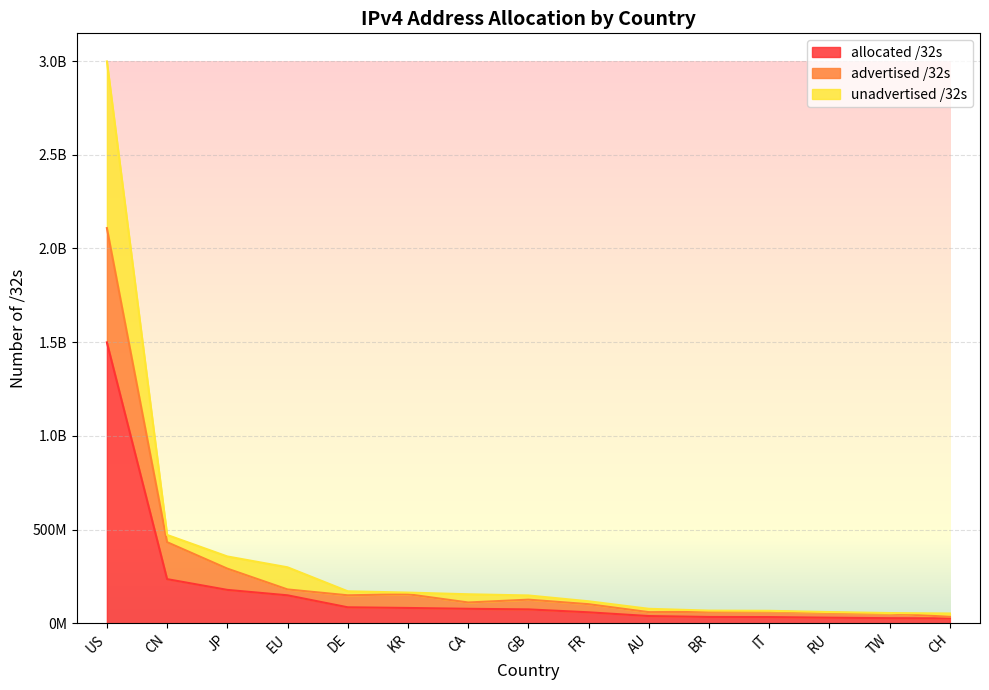

True or false: advertised /32s and allocated /32s cross at least once.

False